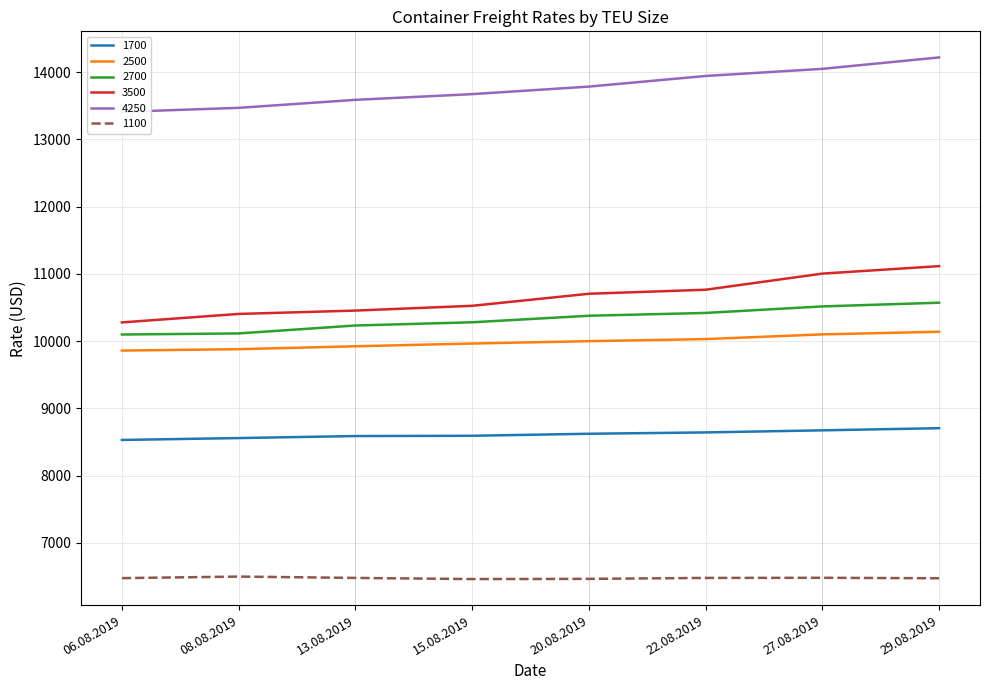

Reading left to right, extract all data points from this chart.

1700: 8530	8558	8588	8592	8622	8642	8673	8705
2500: 9859	9880	9923	9964	9999	10030	10100	10139
2700: 10098	10114	10232	10280	10377	10419	10516	10571
3500: 10278	10404	10454	10525	10704	10764	11004	11115
4250: 13409	13469	13588	13673	13785	13943	14049	14219
1100: 6475	6498	6478	6461	6464	6478	6480	6473